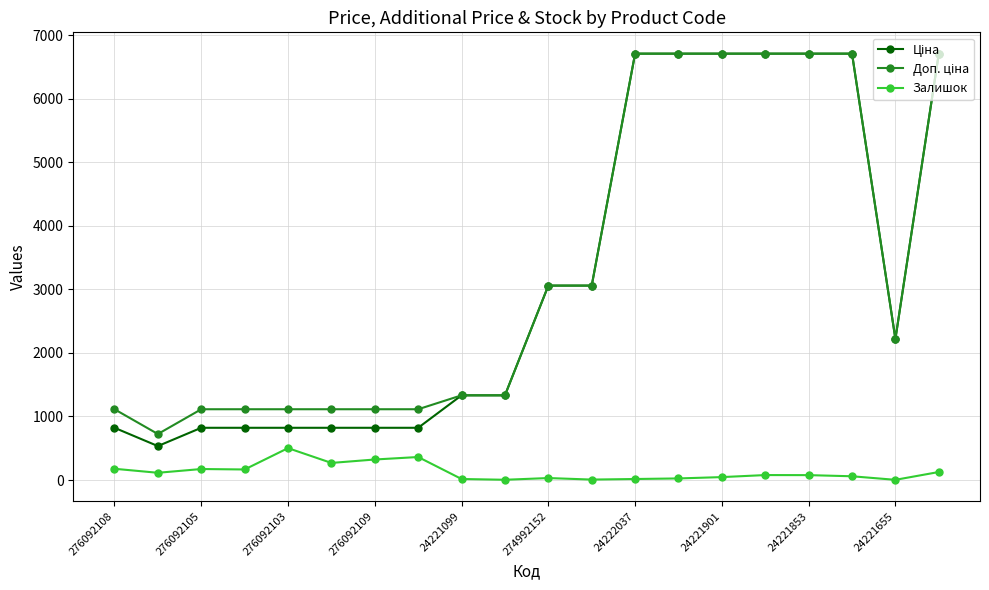

What is the maximum value for Залишок?

502.0